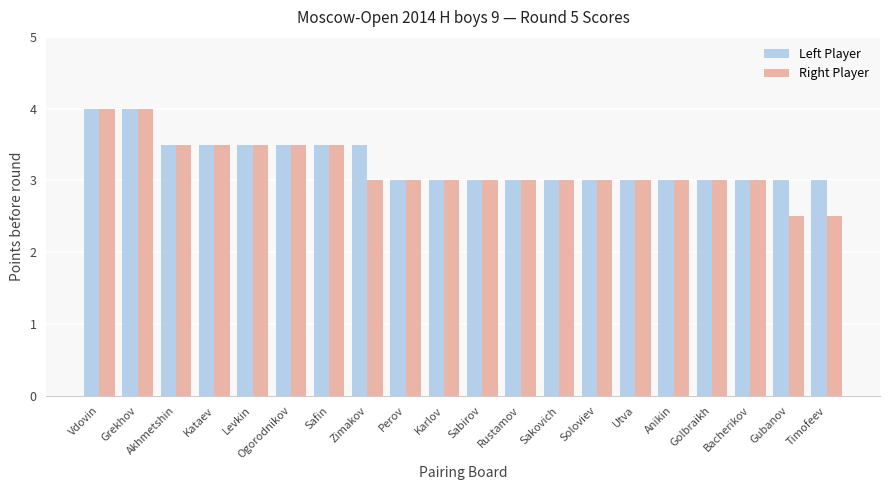

How many bars are there in total?

40